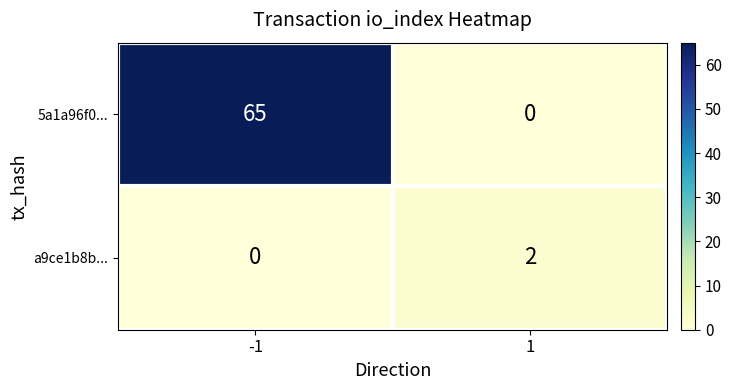

Which category has the highest value across all series?

-1